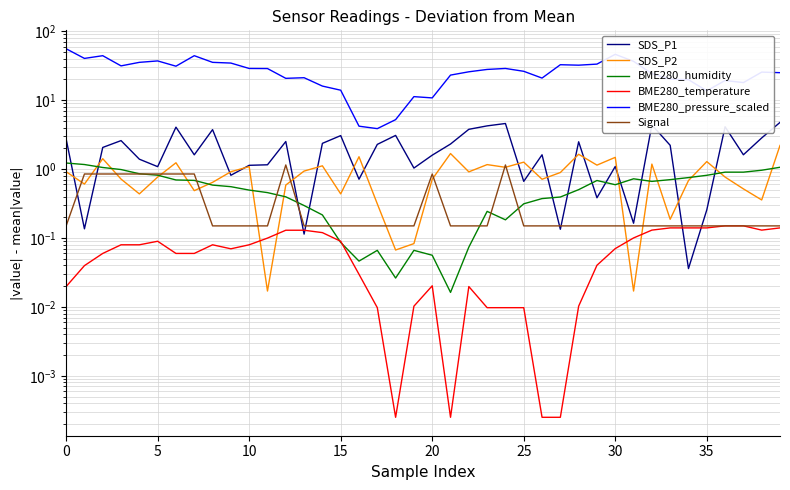

What is the spread (max minus min) of values at 9?

34.6